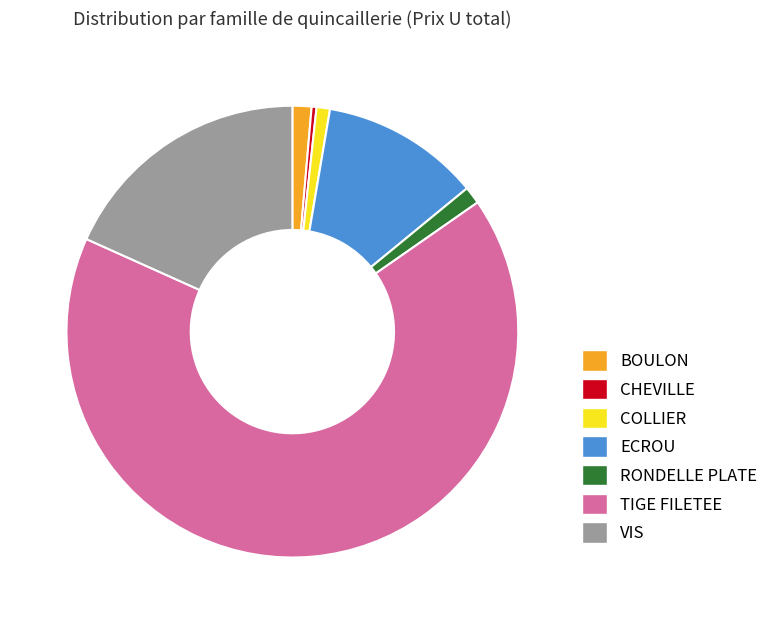

Approximately how many times larger is the value at TIGE FILETEE compared to VIS?

3.6